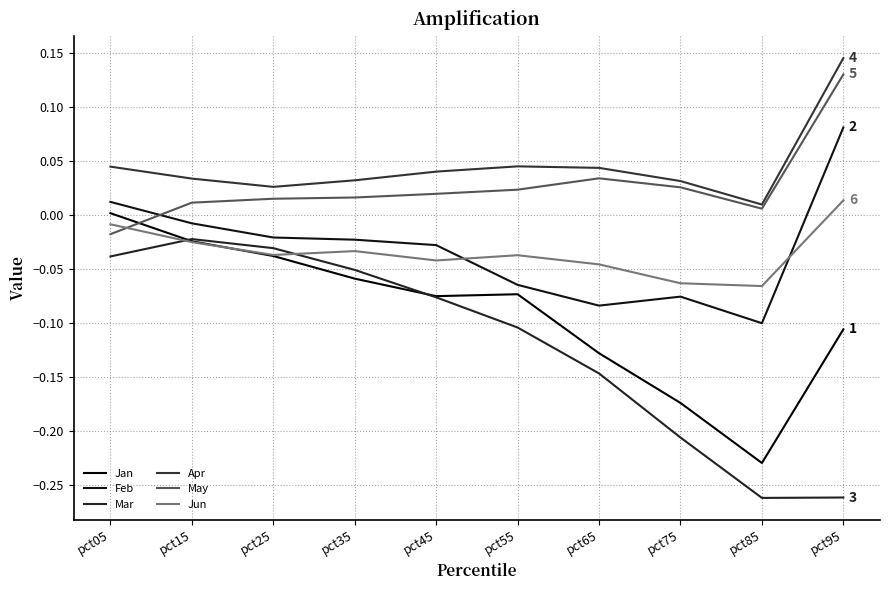

Is it true that Apr equals 0.0 at pct55?

False